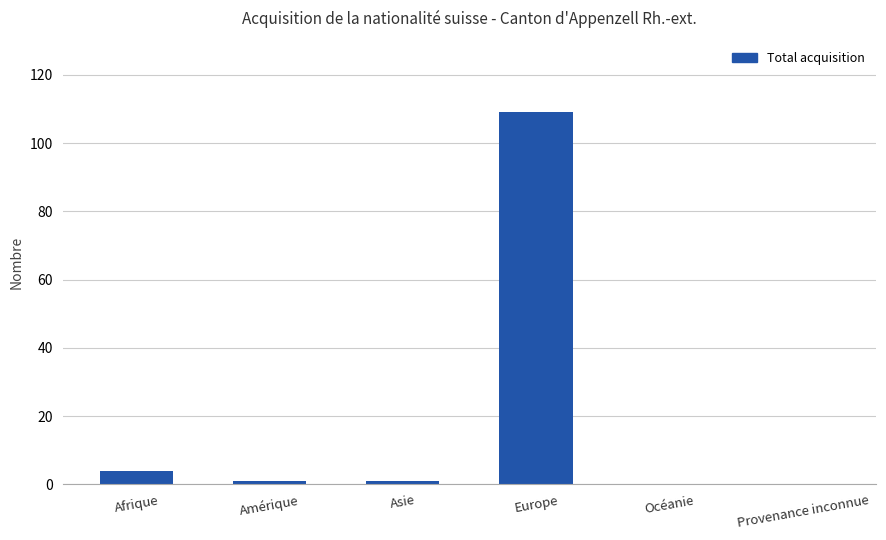

The chart shows a value of 1 at Asie. True or false?

True